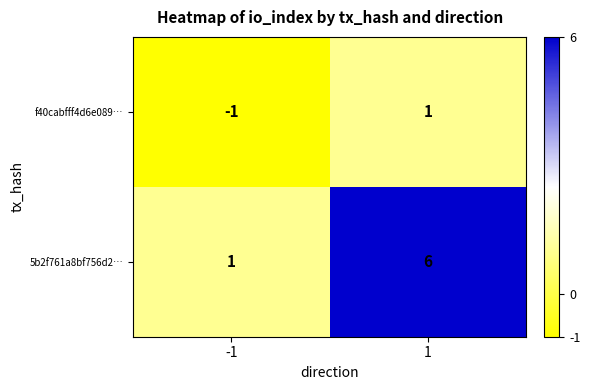

Which series has the largest total across all categories?

5b2f761a8bf756d2…